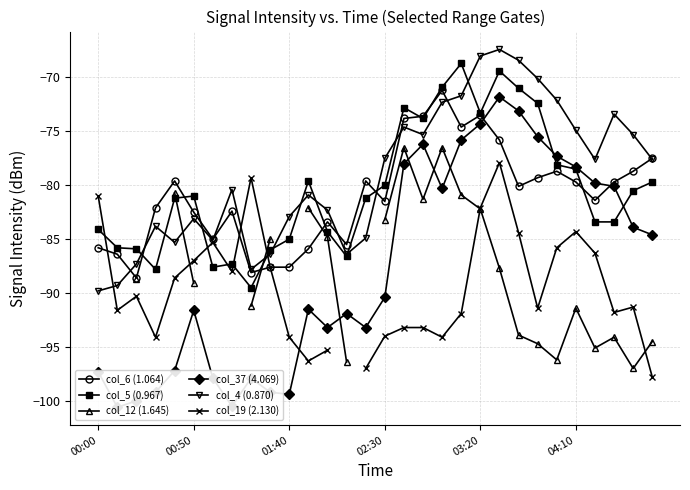

What is the minimum value for col_5 (0.967)?

-89.5